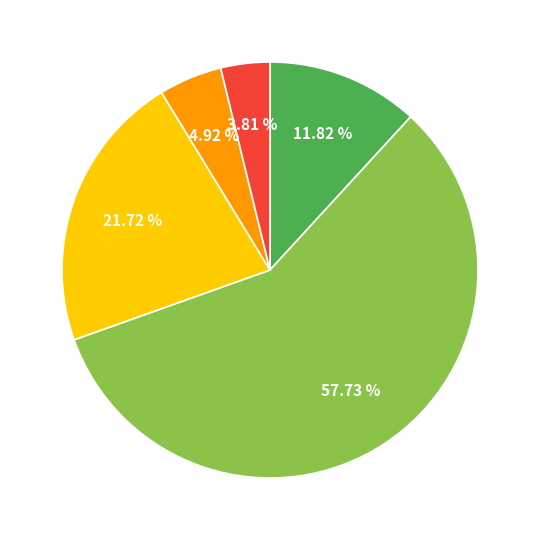

Does any single category account for the majority?

Yes